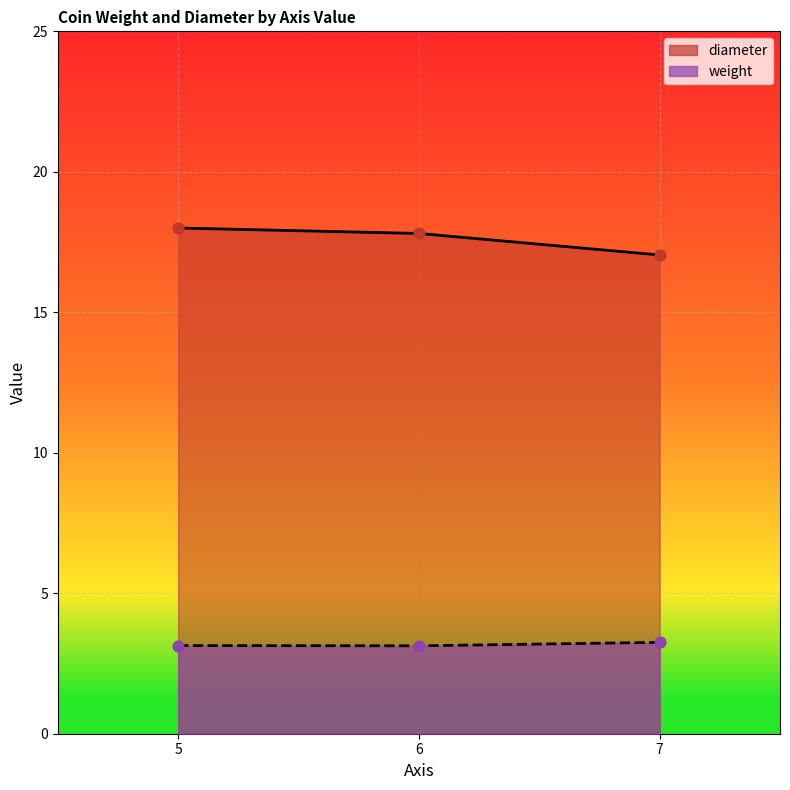

What is the total value across all series at 6?

20.6